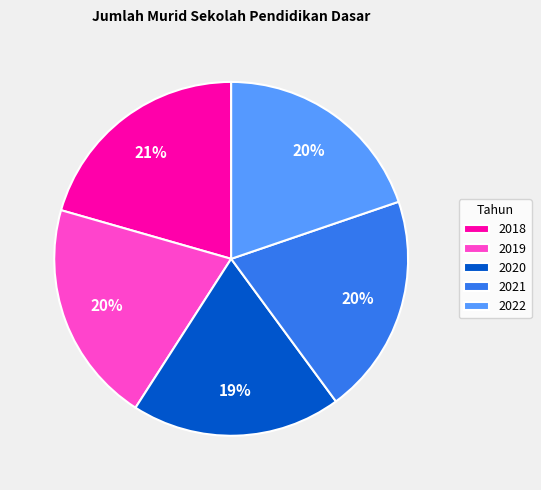

Between 2018 and 2022, which is larger?

2018